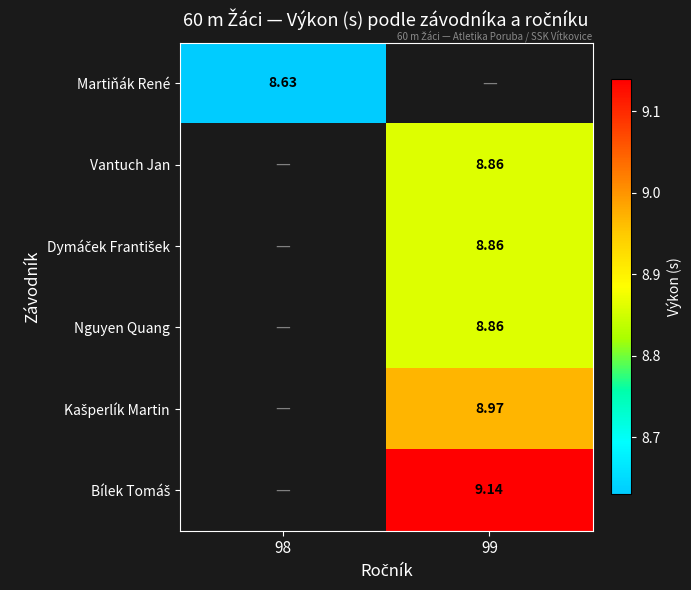

The Dymáček František series shows 8.9 at 99. True or false?

True